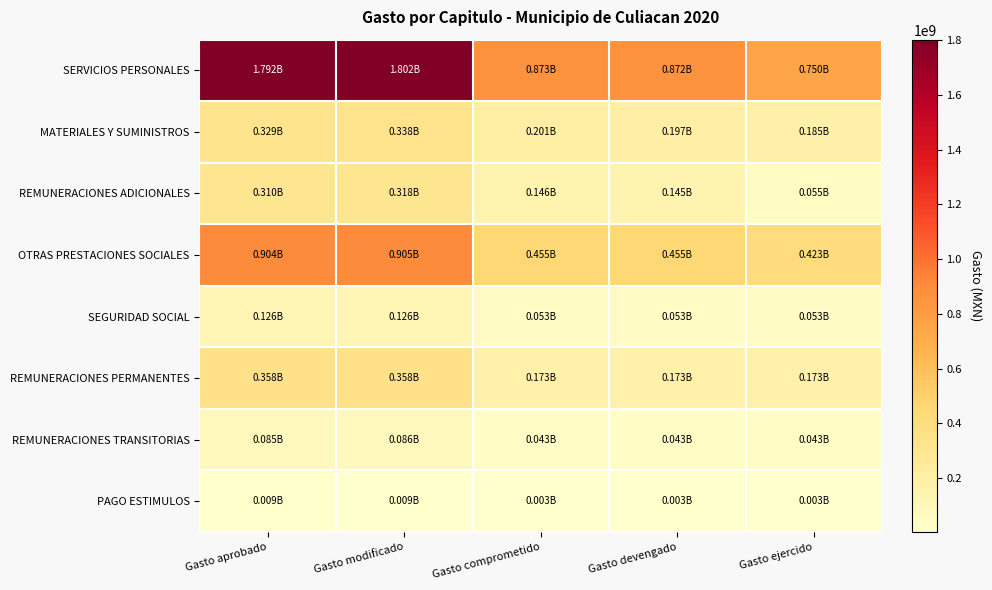

List the series in order of their peak value, lowest first.

PAGO ESTIMULOS, REMUNERACIONES TRANSITORIAS, SEGURIDAD SOCIAL, REMUNERACIONES ADICIONALES, MATERIALES Y SUMINISTROS, REMUNERACIONES PERMANENTES, OTRAS PRESTACIONES SOCIALES, SERVICIOS PERSONALES